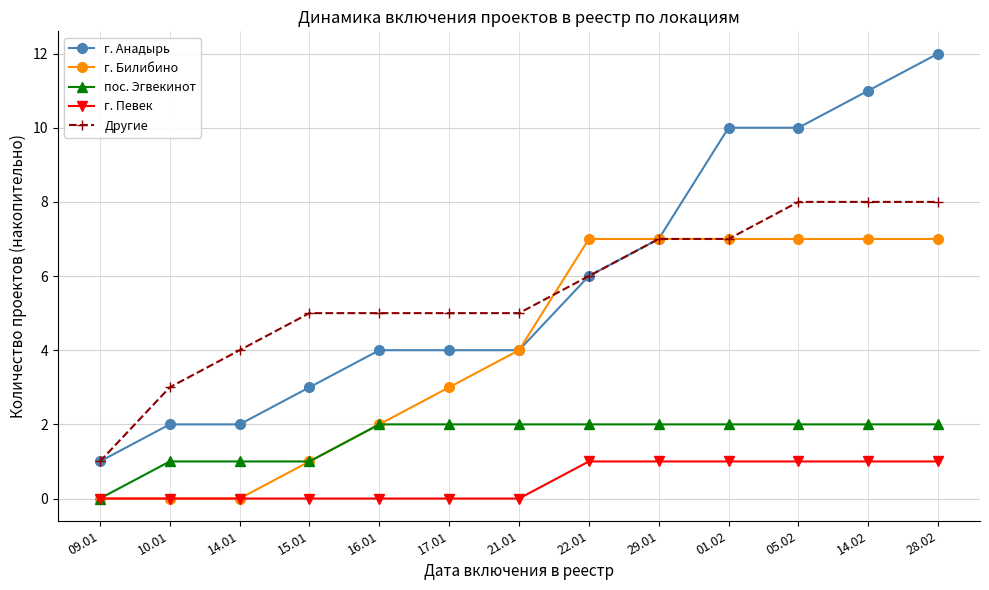

True or false: пос. Эгвекинот and Другие intersect in this chart.

False